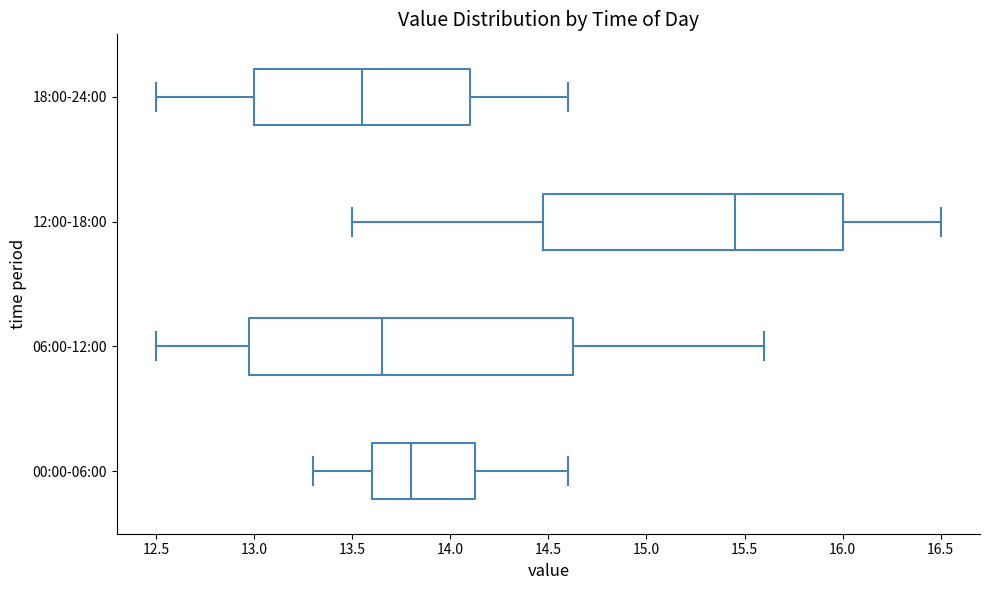

Which box is the widest, from its left edge to its right edge?

06:00-12:00